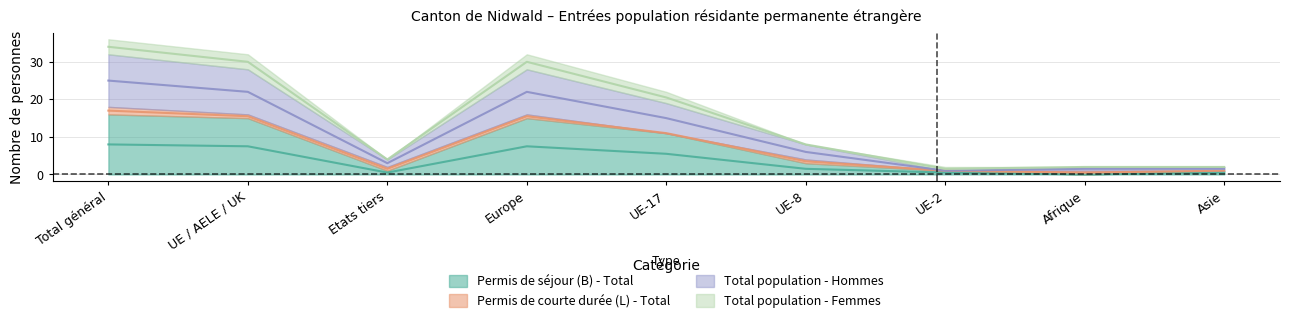

Where does the Permis de séjour (B) - Total series first go above 1?

Total général